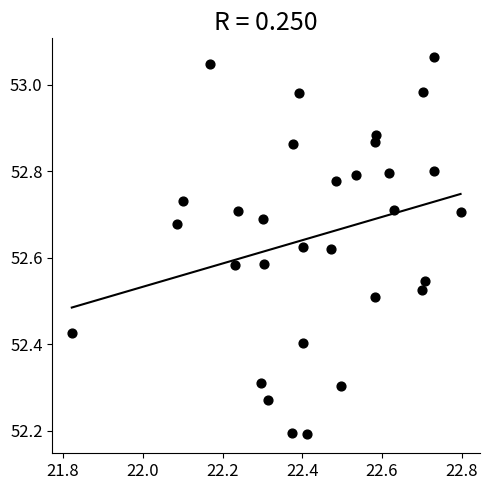

What is the range of X values (max minus min)?

1.0